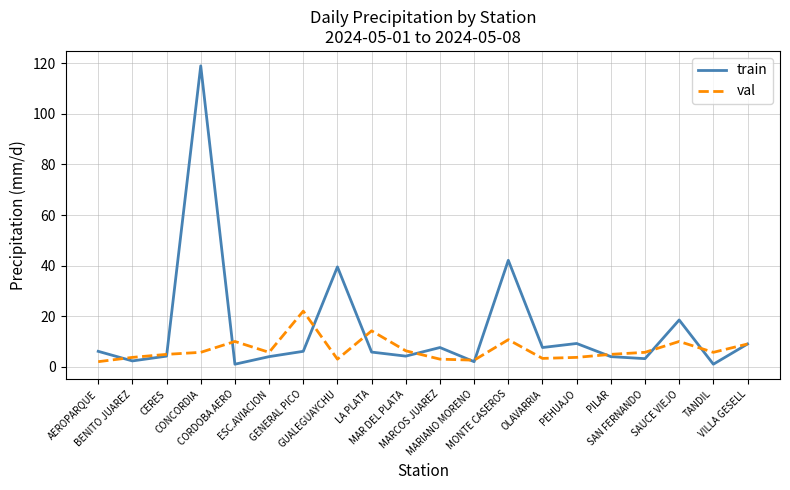

What position from the right is SAUCE VIEJO?

3